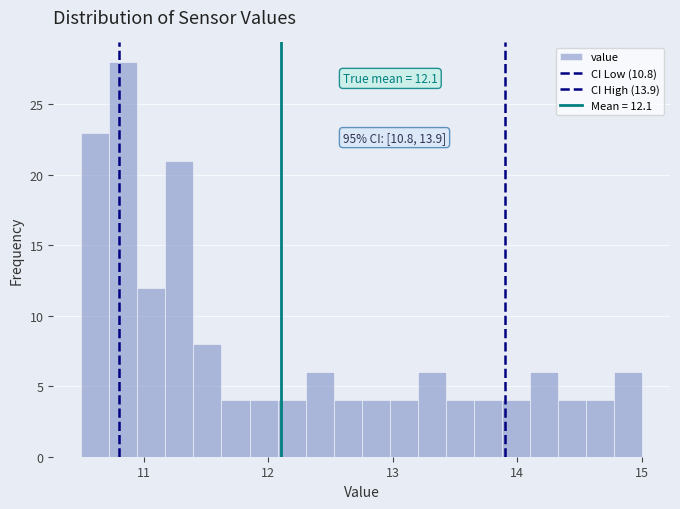

Read against the x-axis, roughly where is the centre of the tallest bar?

10.8